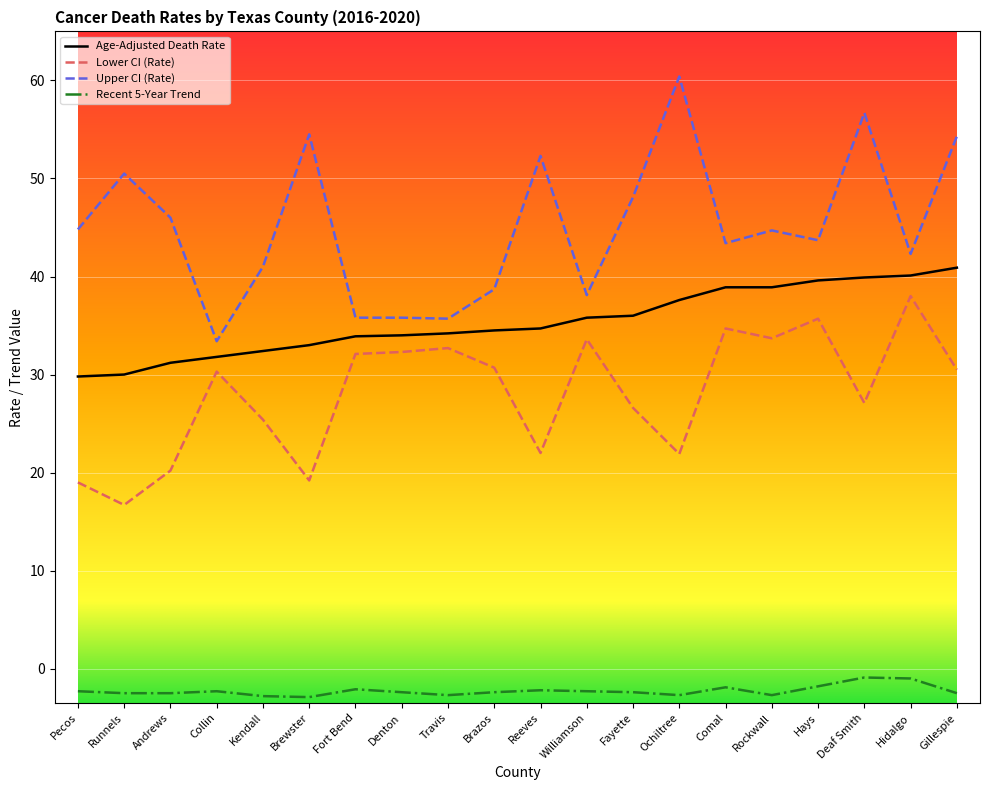

Is the value of Lower CI (Rate) at Kendall greater than the value of Upper CI (Rate) at Brewster?

No